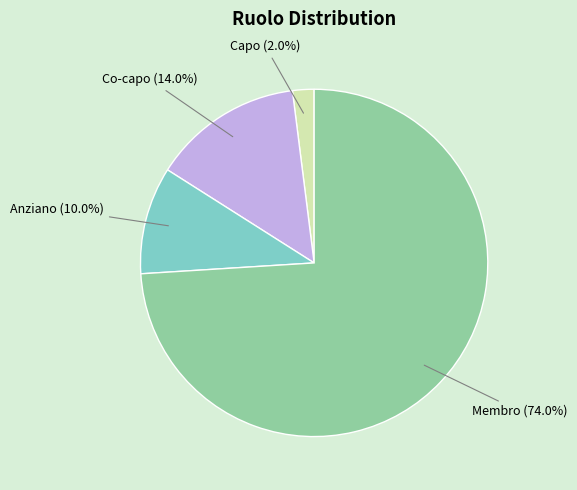

To the nearest percent, what portion does Anziano represent?

10%